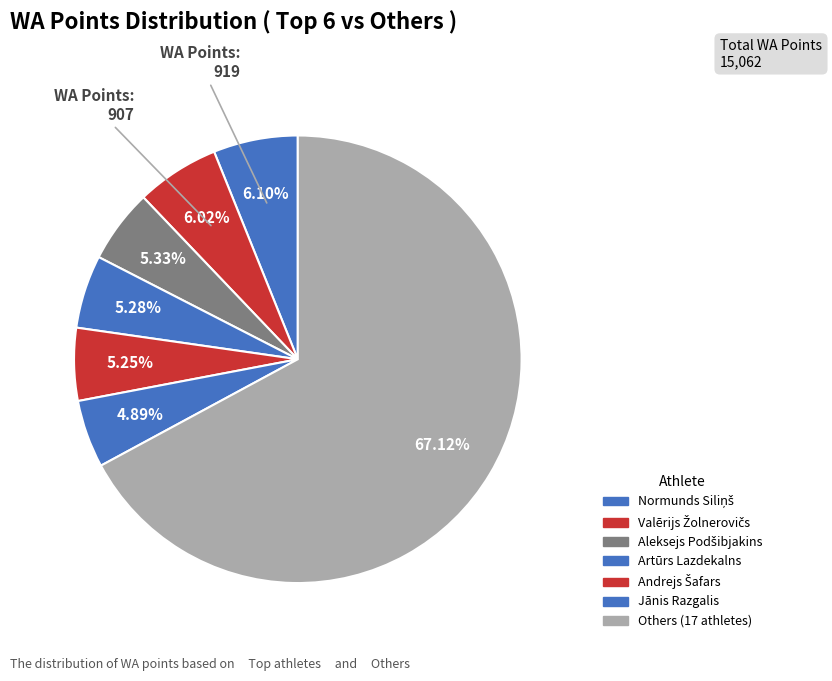

How many slices are in this pie chart?

7